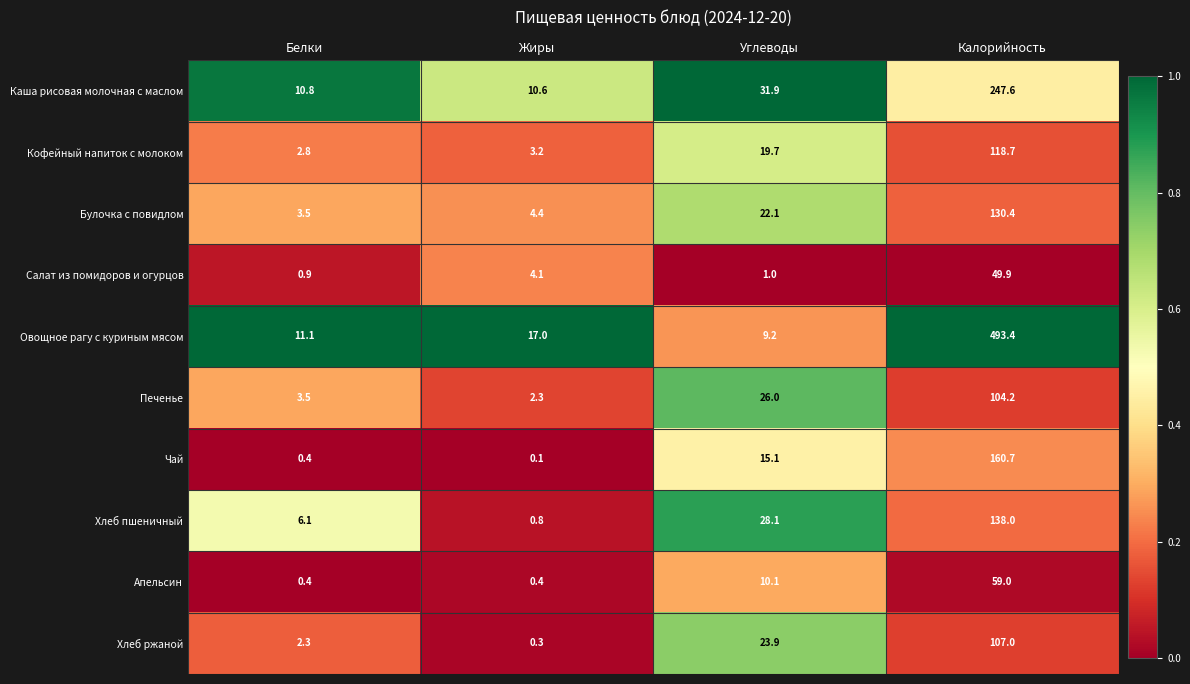

The value of Чай at Белки is 0.4. True or false?

True